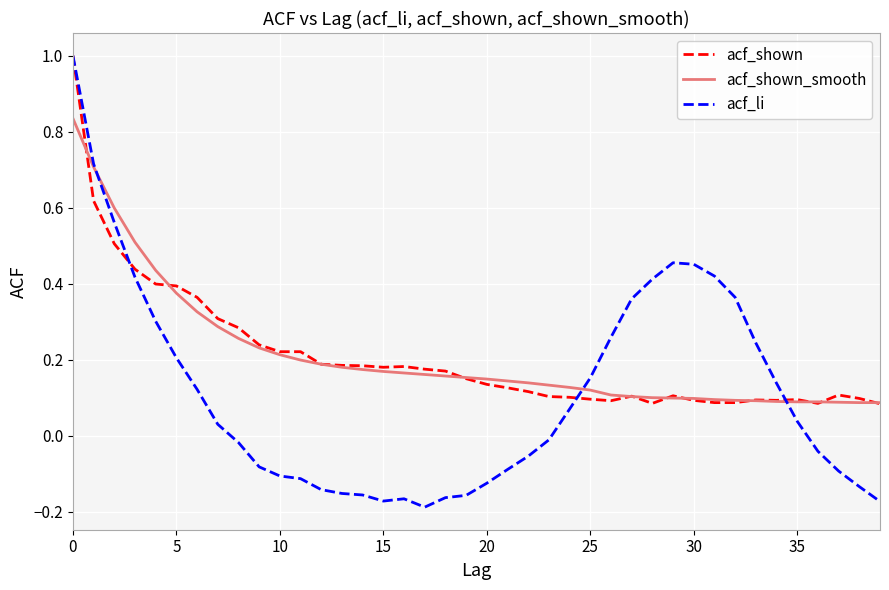

Which series has the largest range (max minus min)?

acf_li